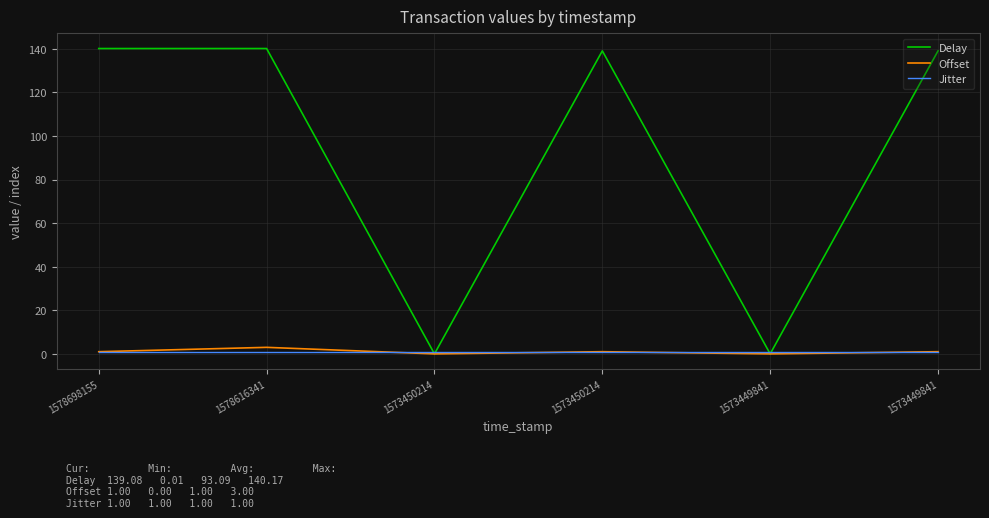

Between 1578698155 and 1573449841, which is larger?

1578698155